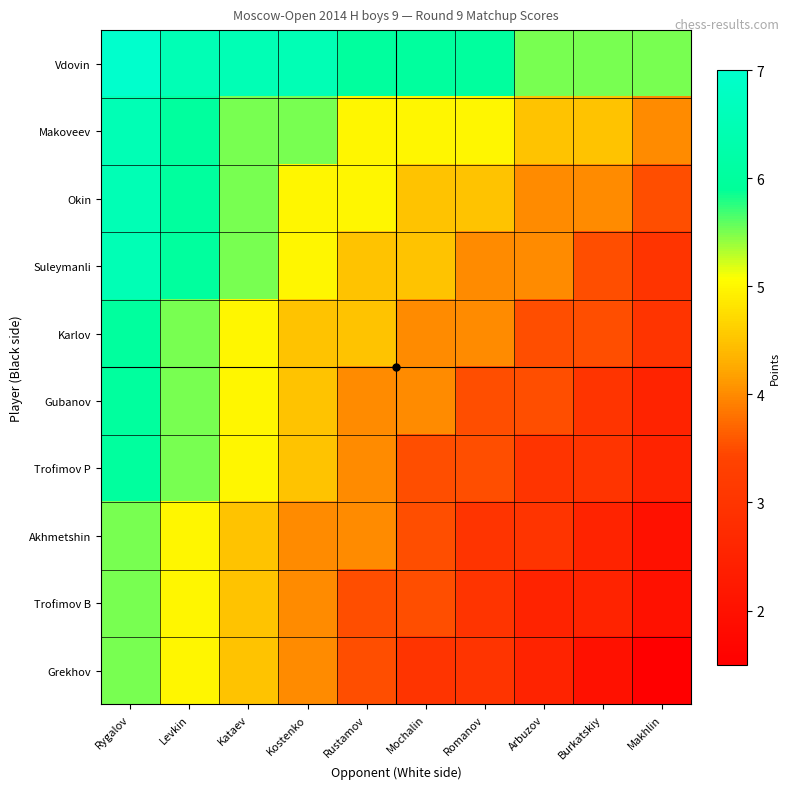

What is the spread (max minus min) of values at Arbuzov?

3.0